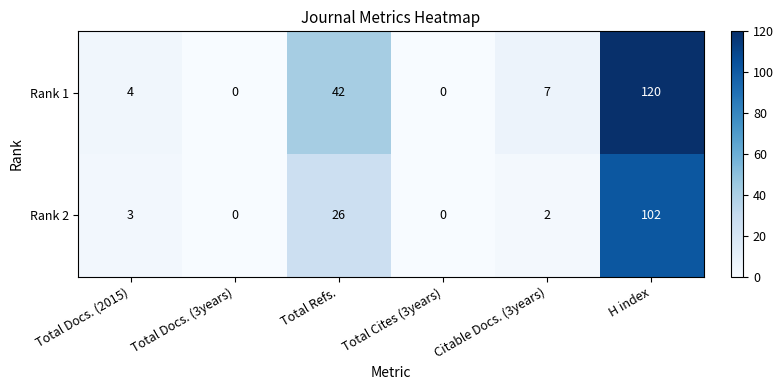

At which category does the chart reach its peak across all series?

H index